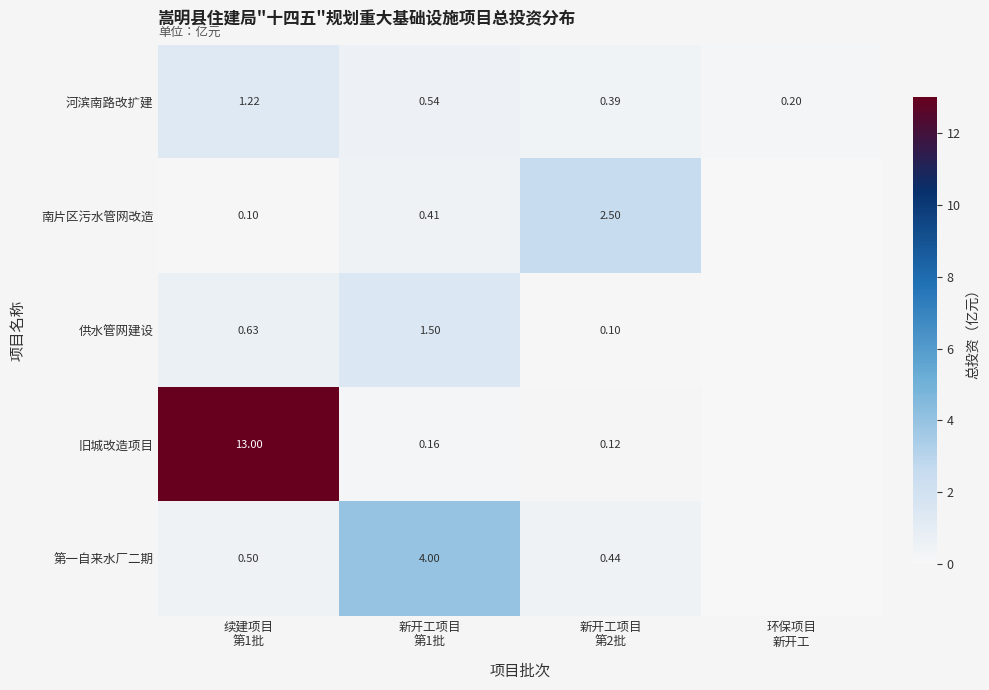

At which label does 河滨南路改扩建 reach its peak?

续建项目 第1批